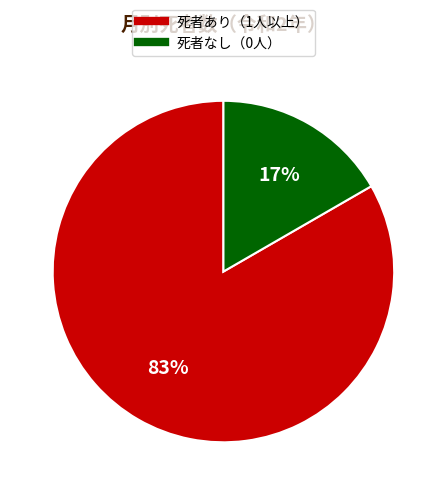

To the nearest percent, what is the average slice percentage?

50%